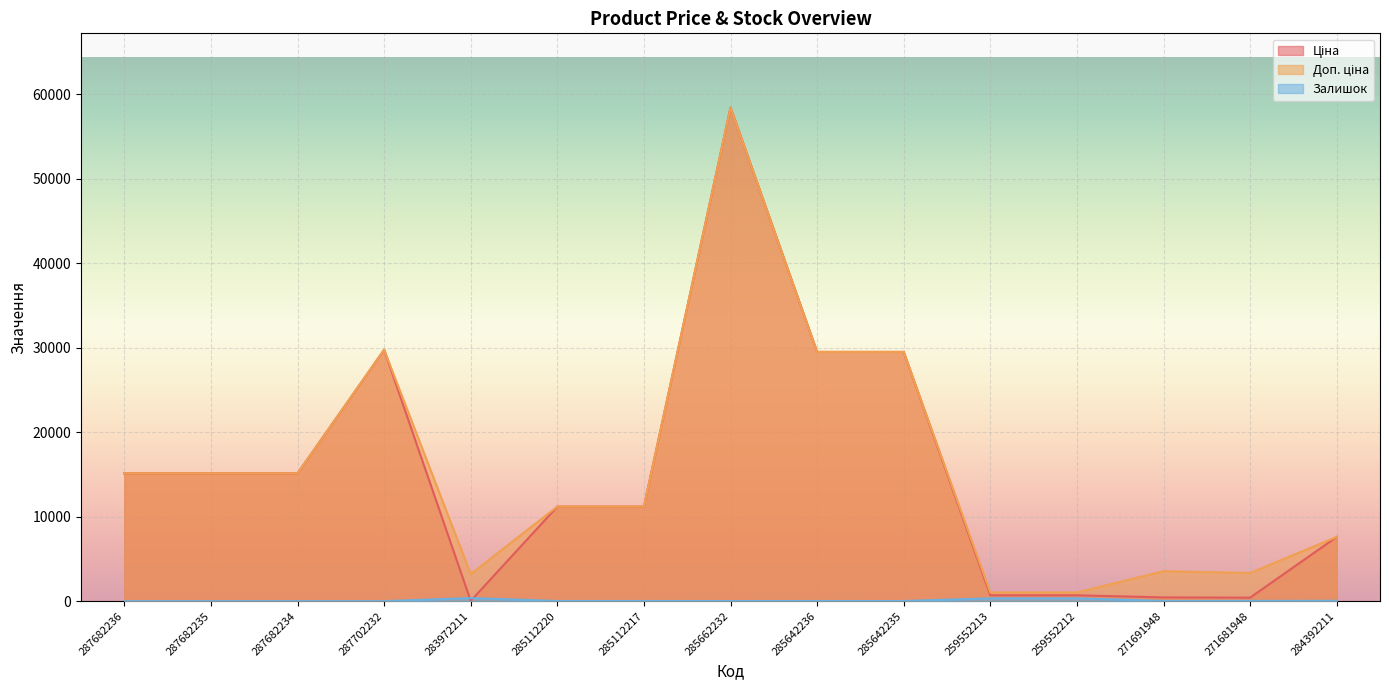

List the labels in order of Доп. ціна value, largest first.

285662232, 287702232, 285642236, 285642235, 287682236, 287682235, 287682234, 285112220, 285112217, 284392211, 271691948, 271681948, 283972211, 259552213, 259552212